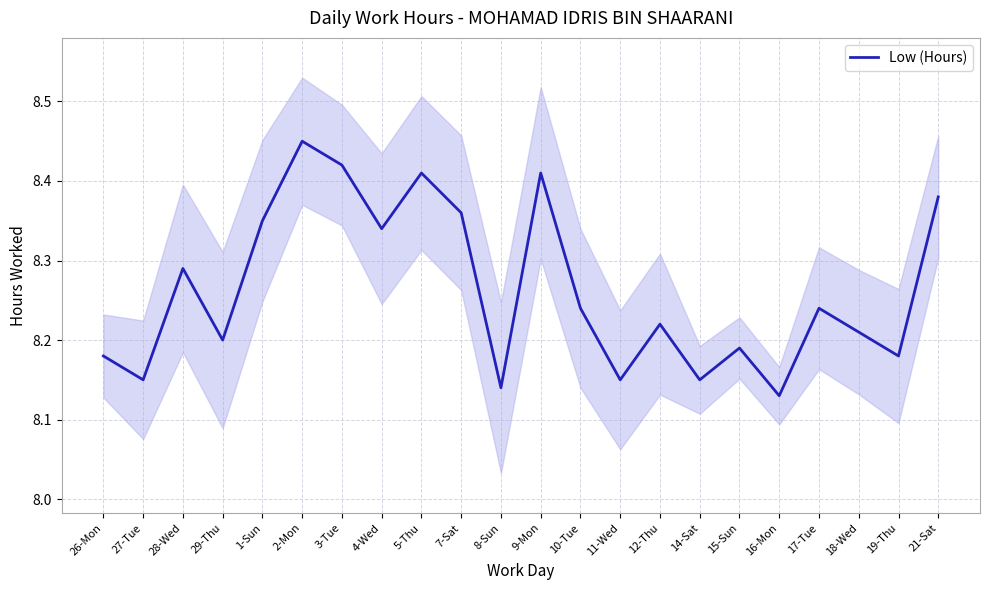

What is the label of the 15th point from the left?

12-Thu